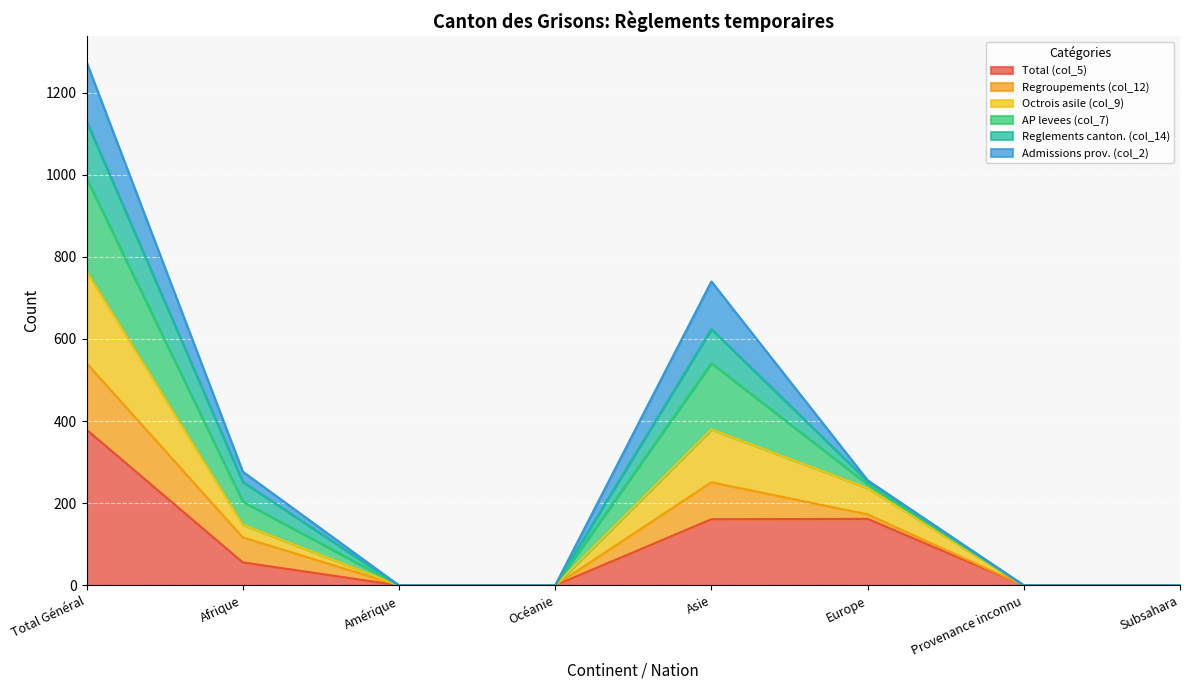

True or false: Total (col_5) has a value of 379 at Total Général.

True